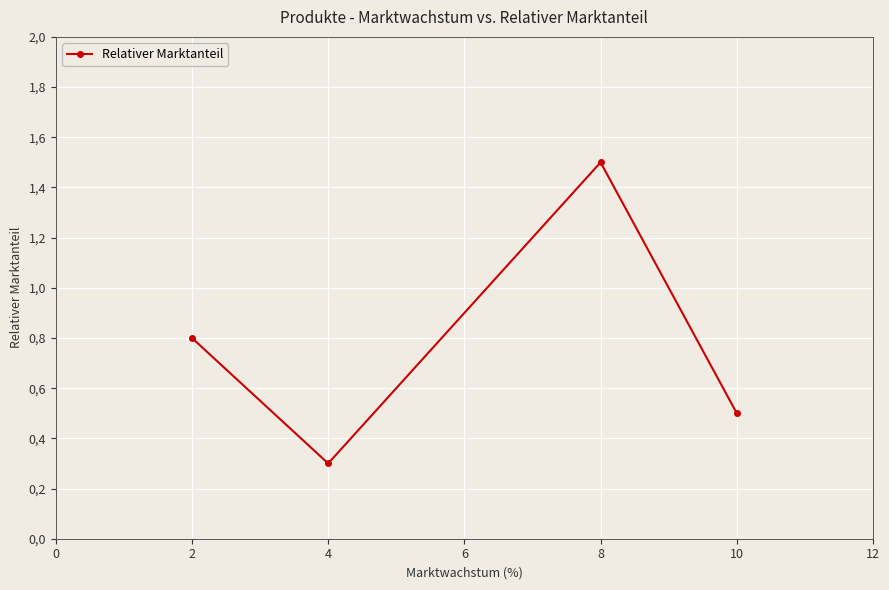

What is the difference between the second highest and second lowest values?

0.3